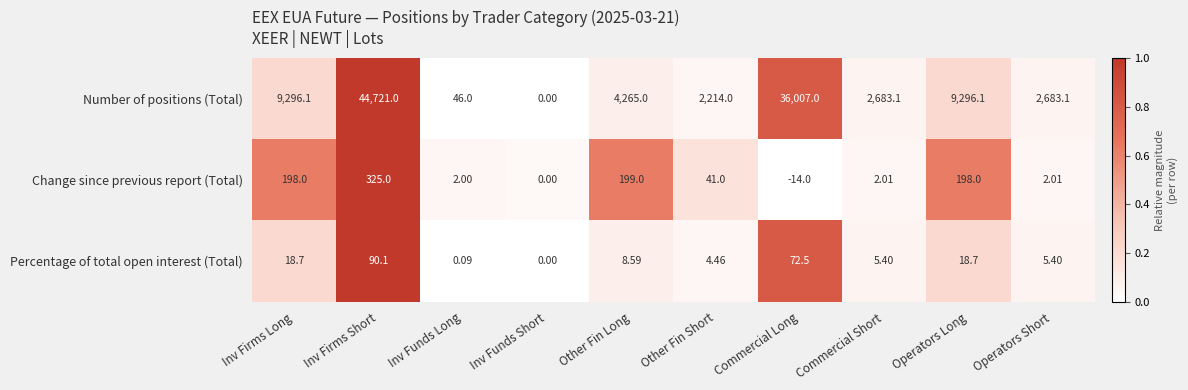

At Inv Firms Long, list the series in order from largest to smallest.

Number of positions (Total), Change since previous report (Total), Percentage of total open interest (Total)